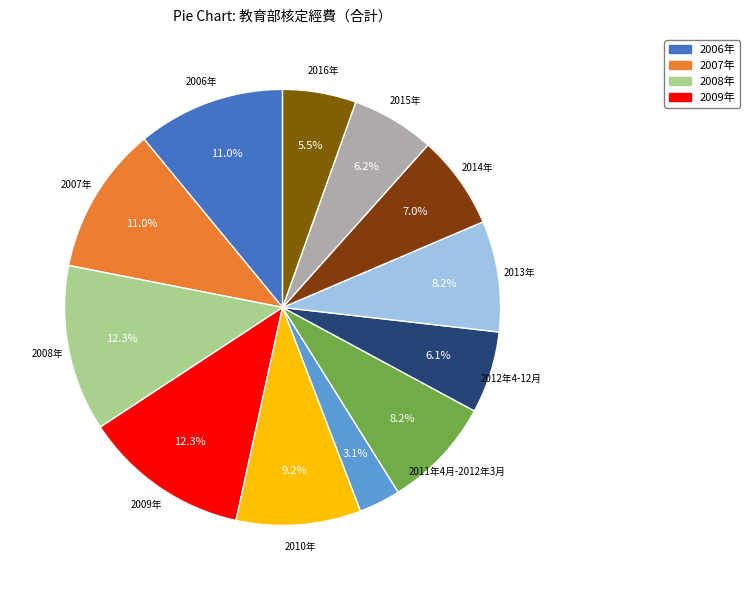

What is the largest slice in the pie chart?

2008年